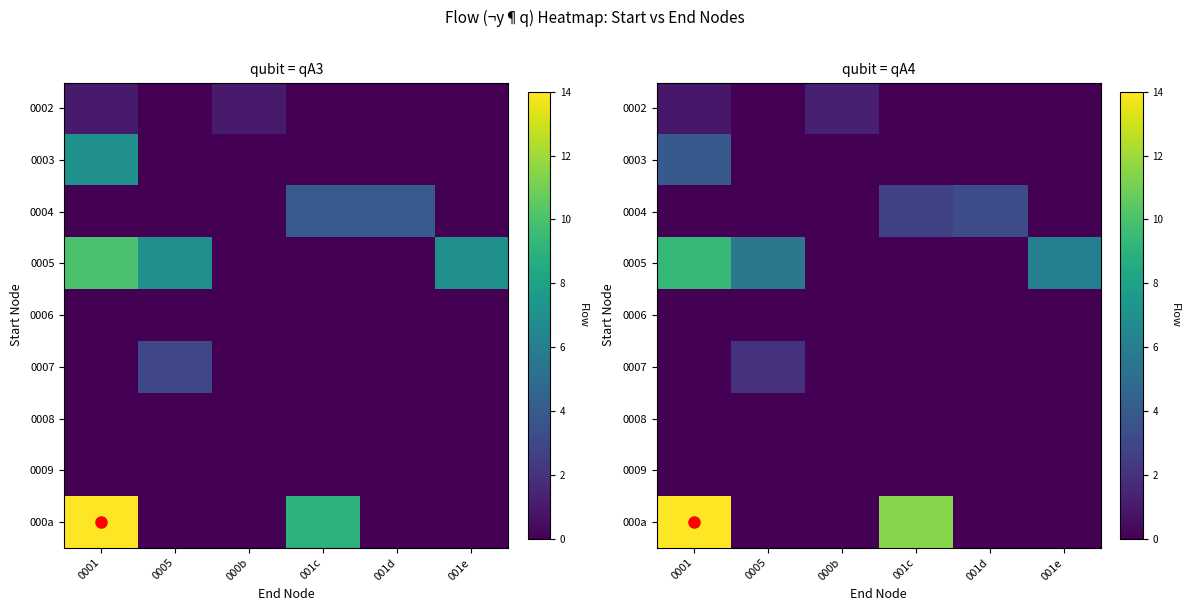

How many categories are shown in the chart?

6